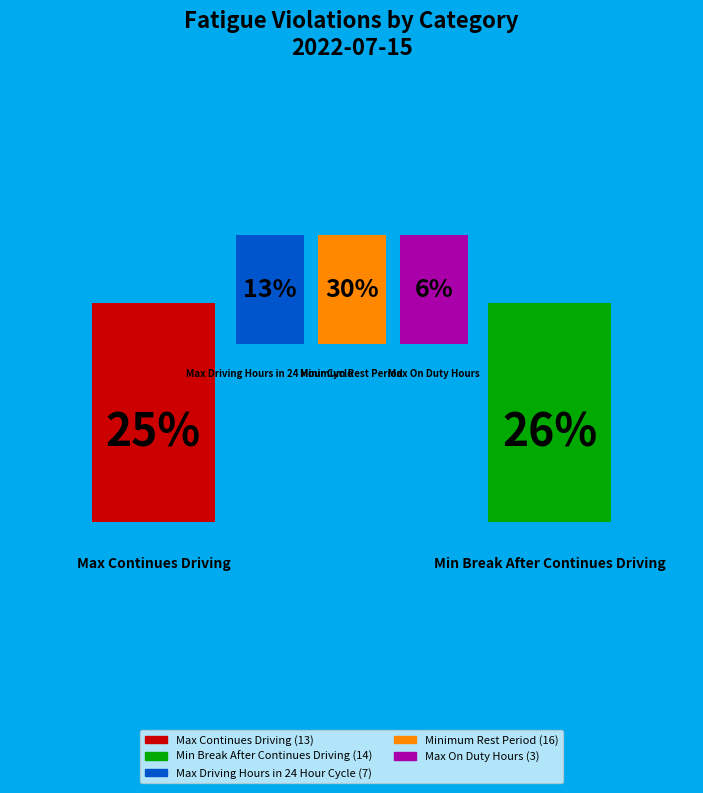

What is the total percentage of Max Driving Hours in 24 Hour Cycle and Max on Duty Hours in 24 Hour Cycle?

18.9%